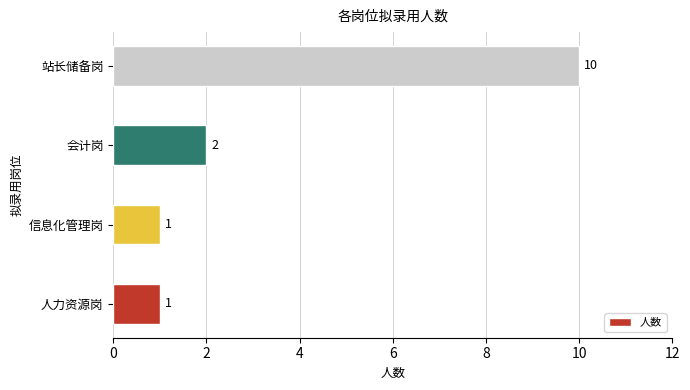

What is the smallest value displayed?

1